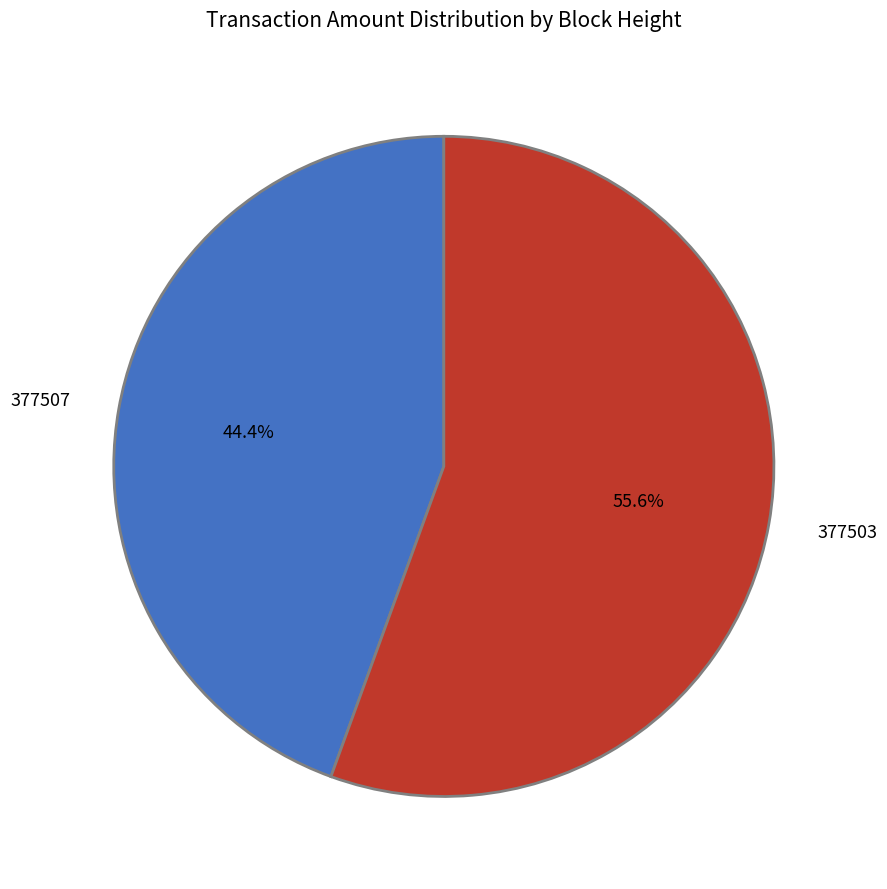

To the nearest percent, what is the combined percentage of 377503 and 377507?

100%